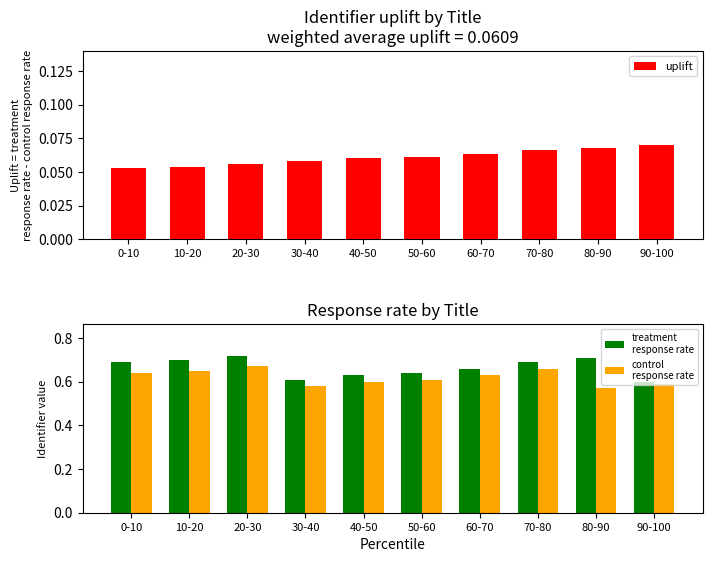

Is it true that uplift equals 0.1 at 0-10?

False